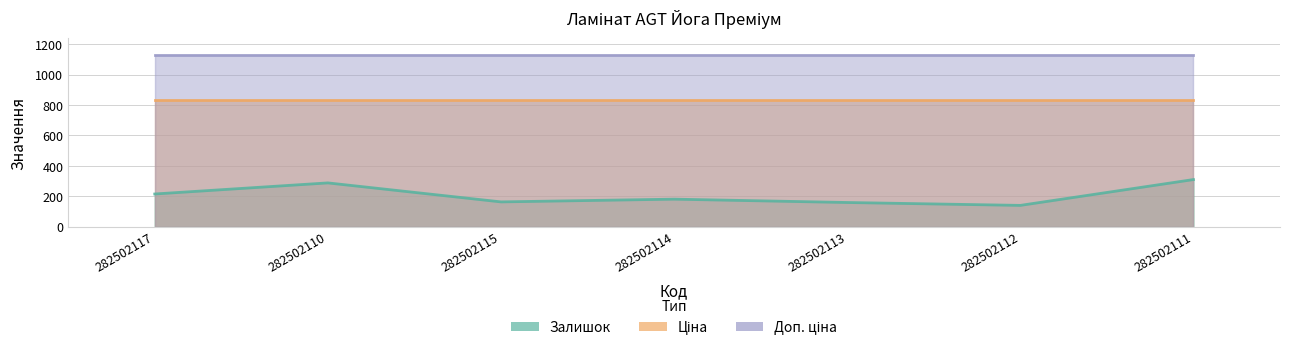

Which category has the lowest value in the Доп. ціна series?

282502117